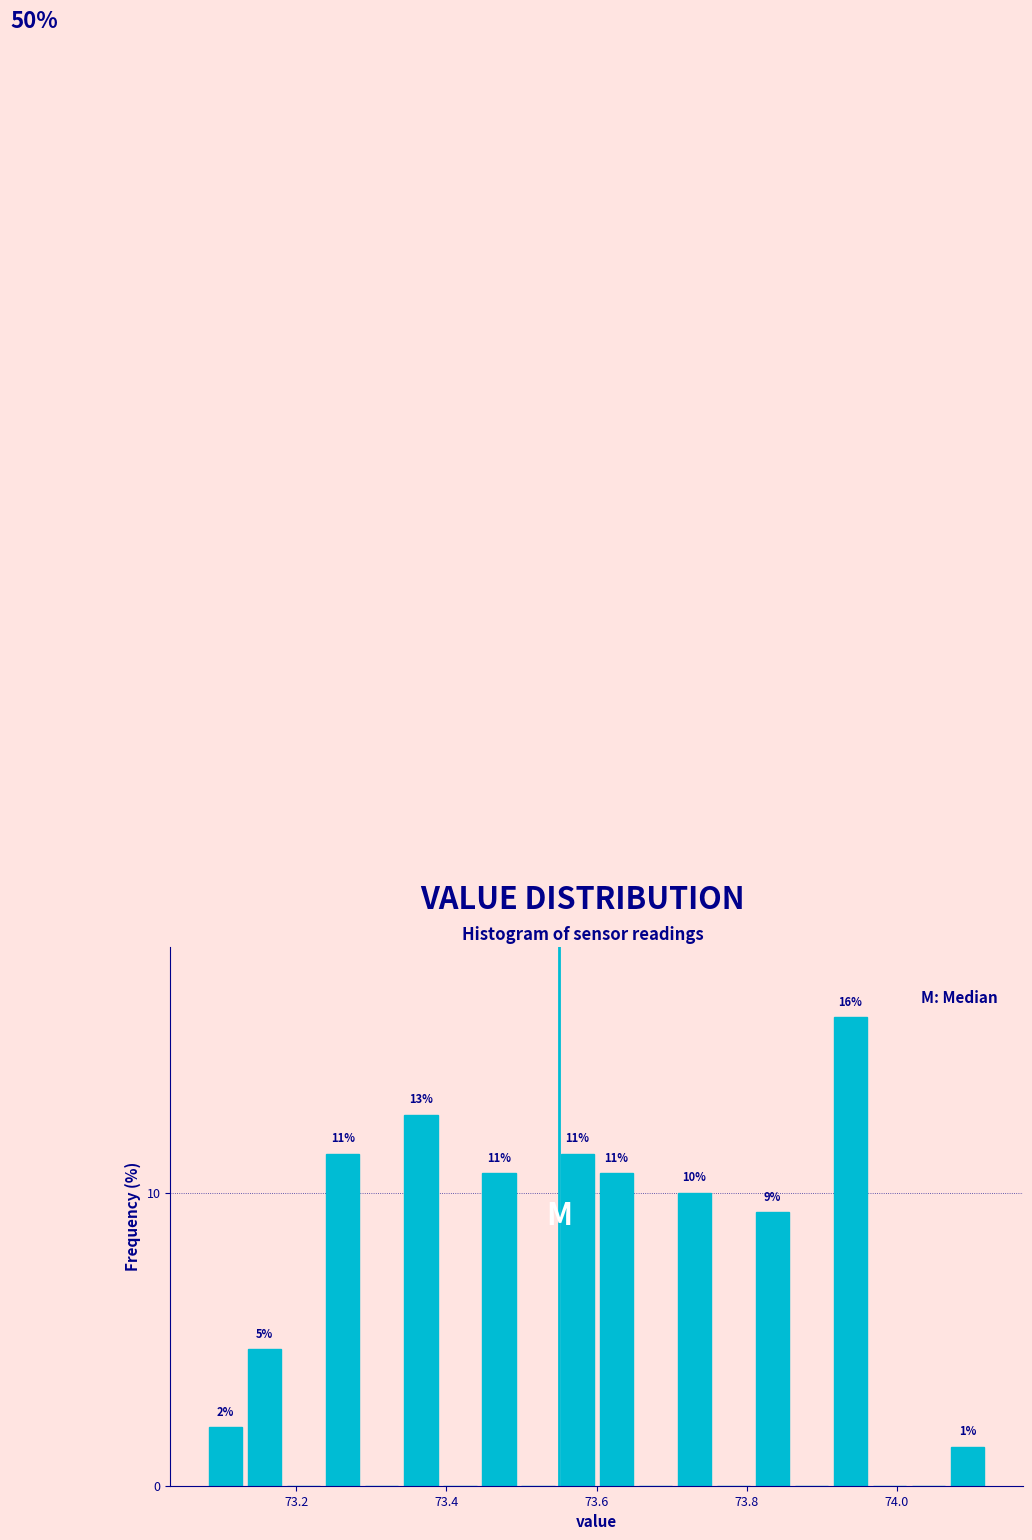

Read against the x-axis, roughly where is the centre of the tallest bar?

73.94